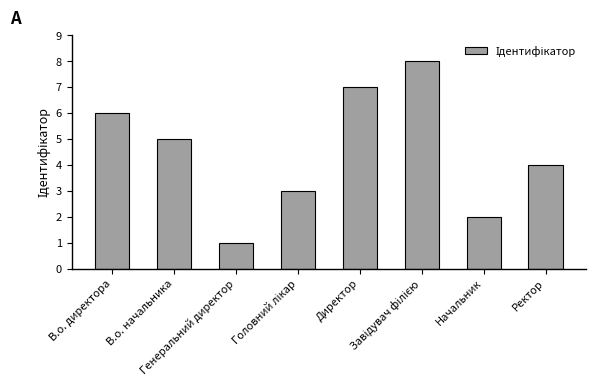

What is the difference between the maximum and minimum values?

7